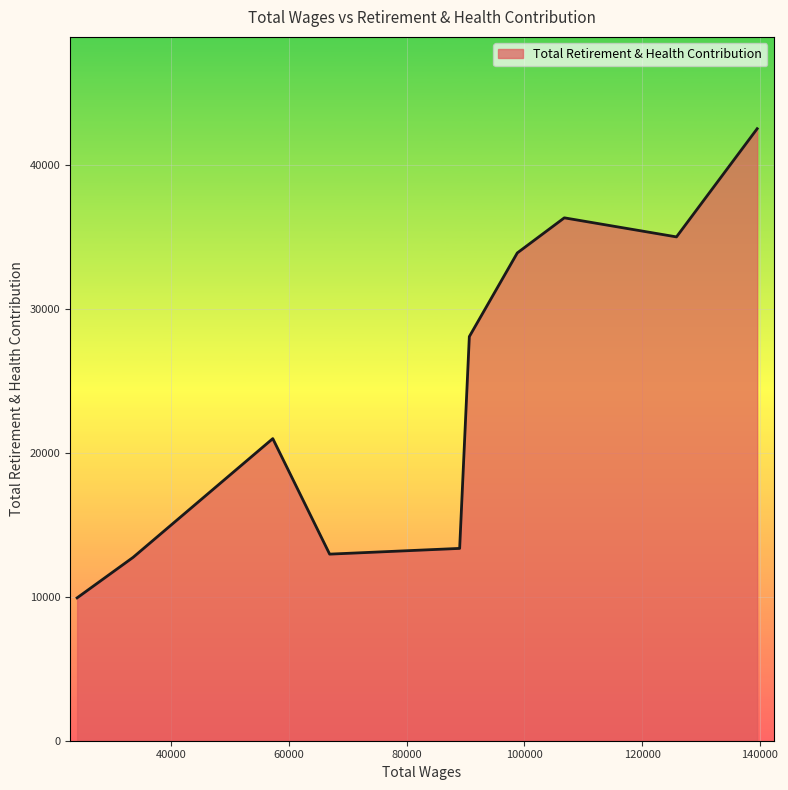

What is the smallest value displayed?

9918